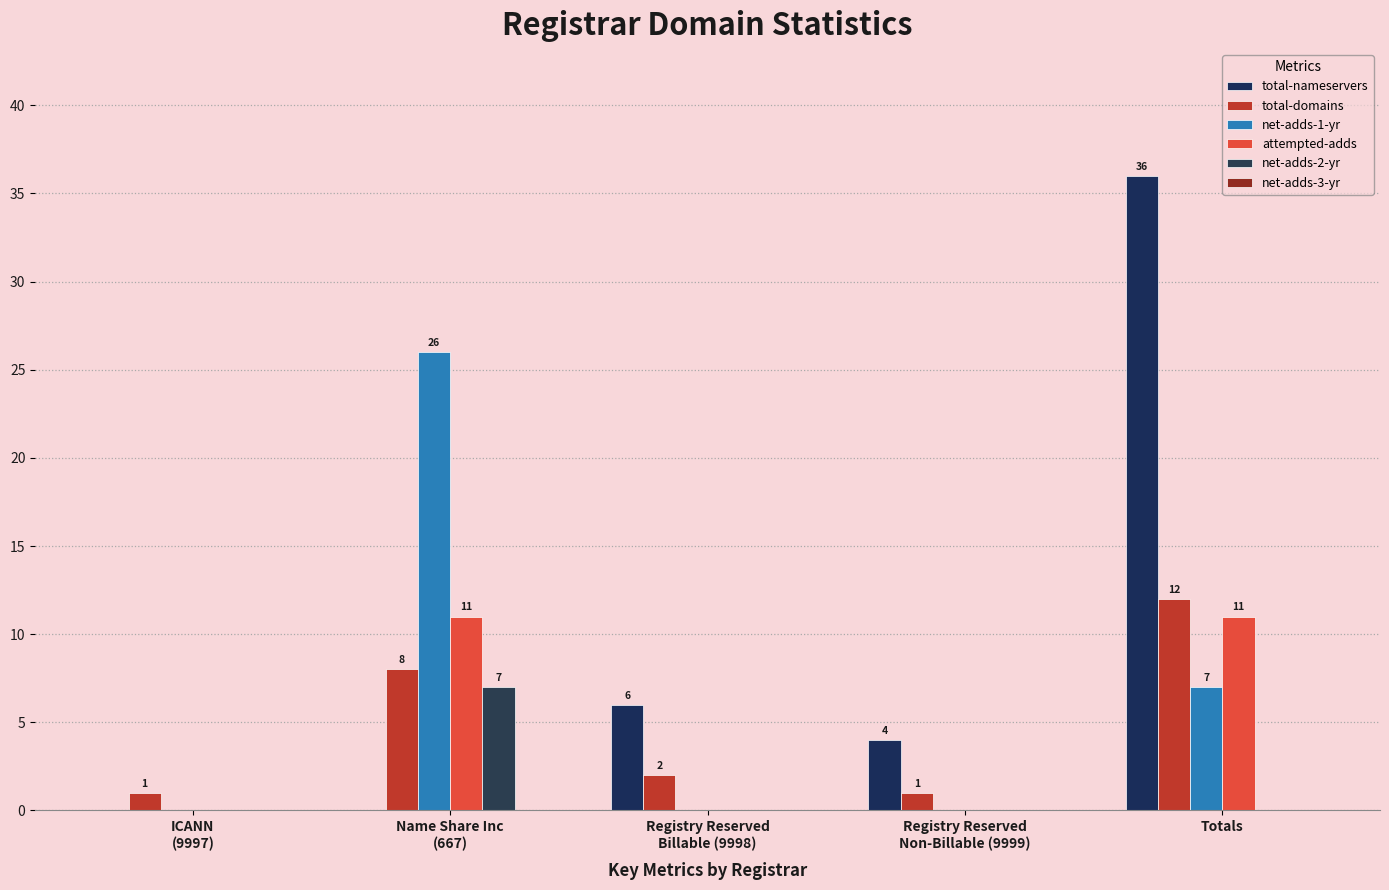

How many data points does each series have?

5